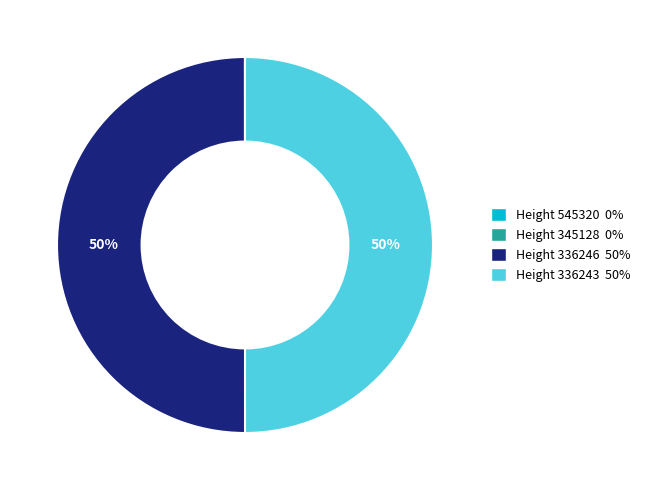

The Height 336243 50% slice represents 50% of the pie. True or false?

True